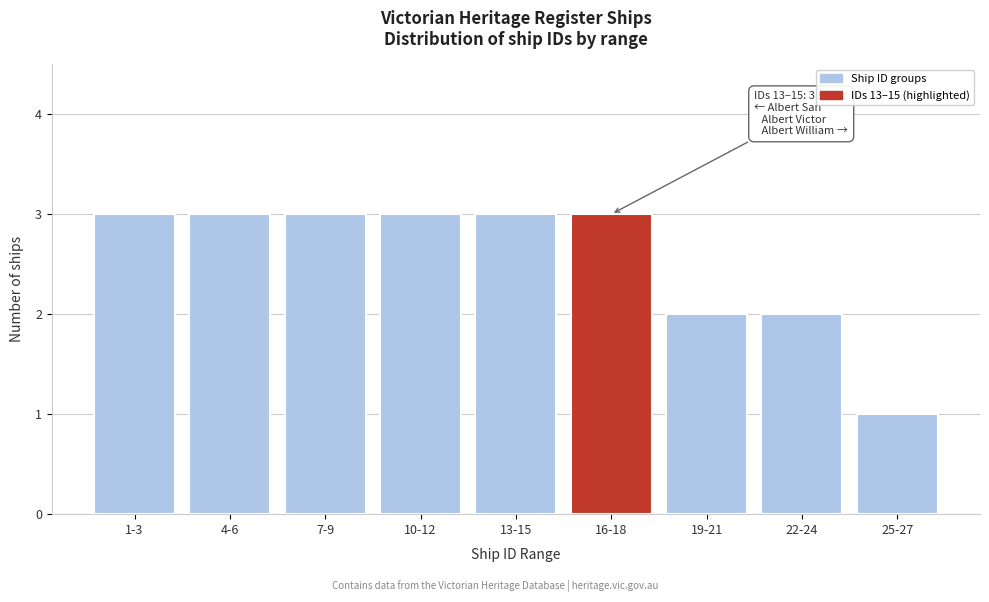

Reading right to left, transcribe all the data shown in this chart.

25-27=1	22-24=2	19-21=2	16-18=3	13-15=3	10-12=3	7-9=3	4-6=3	1-3=3